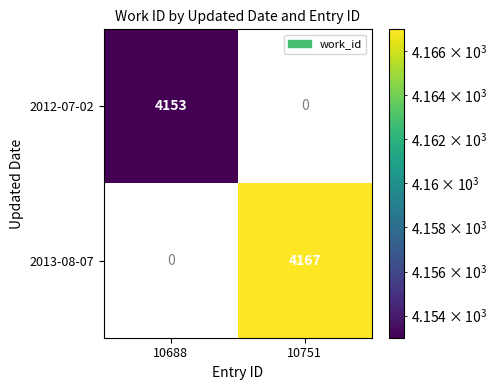

At which category is the sum across all series the highest?

10751